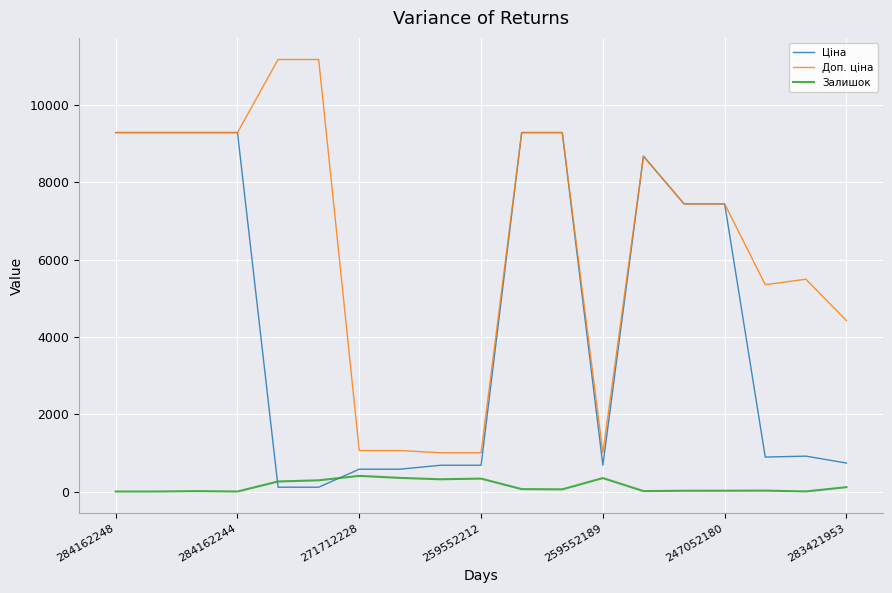

Count the number of data series in this chart.

3